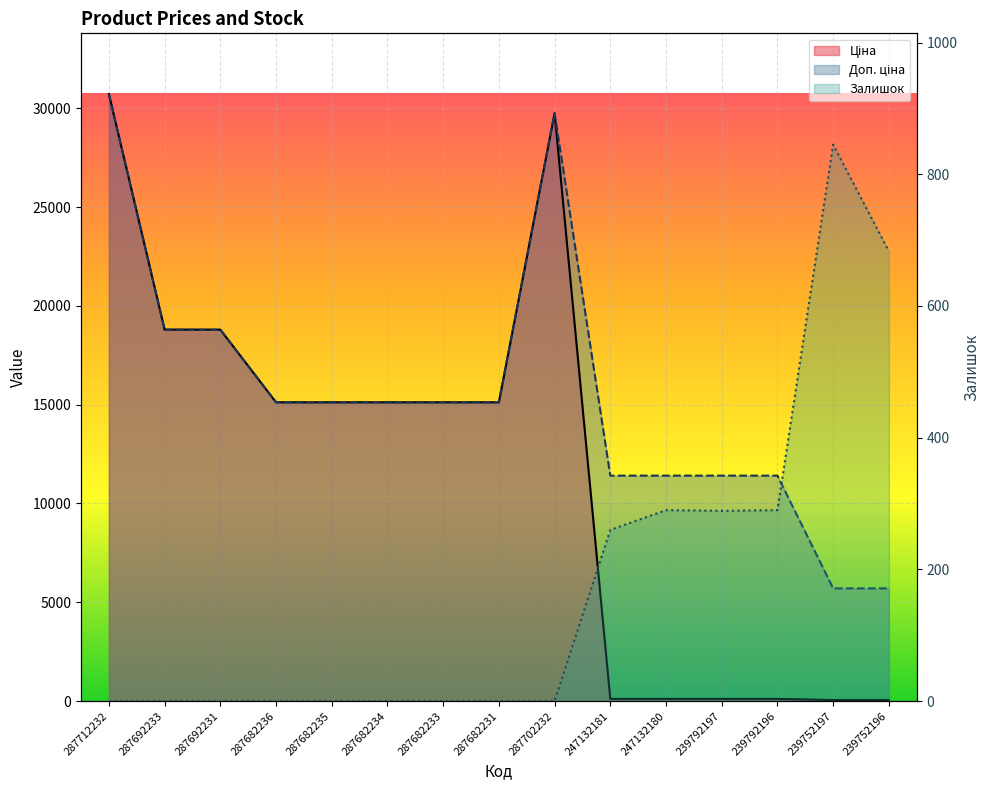

Which series has the largest range (max minus min)?

Ціна